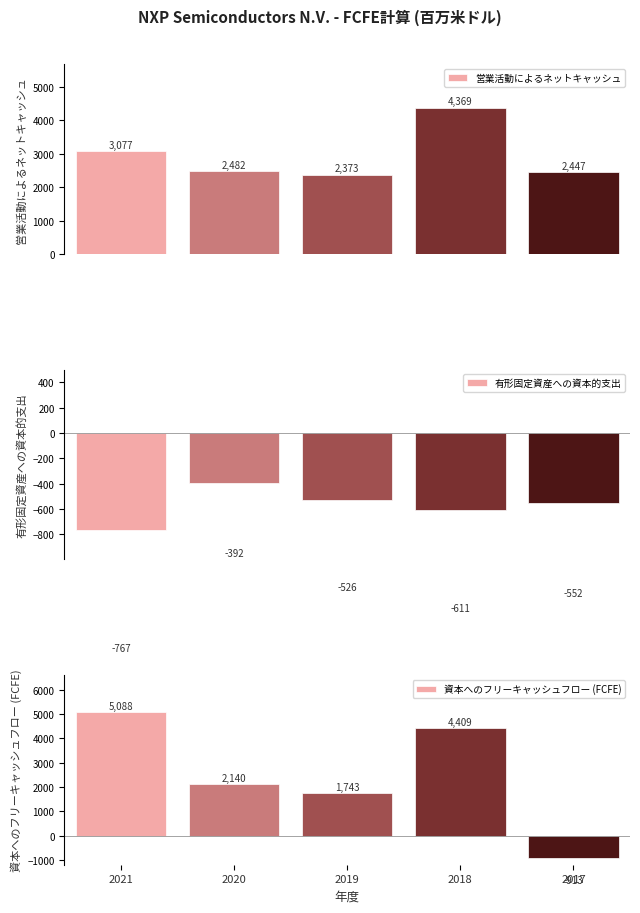

Which category has the lowest value across all series?

2017